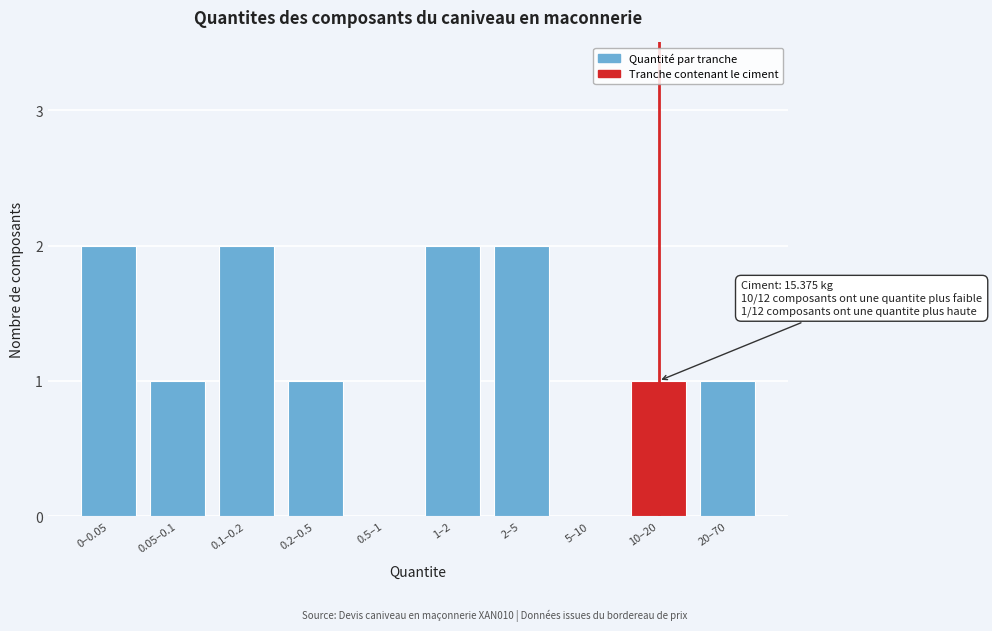

Reading left to right, transcribe all the data shown in this chart.

0–0.05=2	0.05–0.1=1	0.1–0.2=2	0.2–0.5=1	0.5–1=0	1–2=2	2–5=2	5–10=0	10–20=1	20–70=1